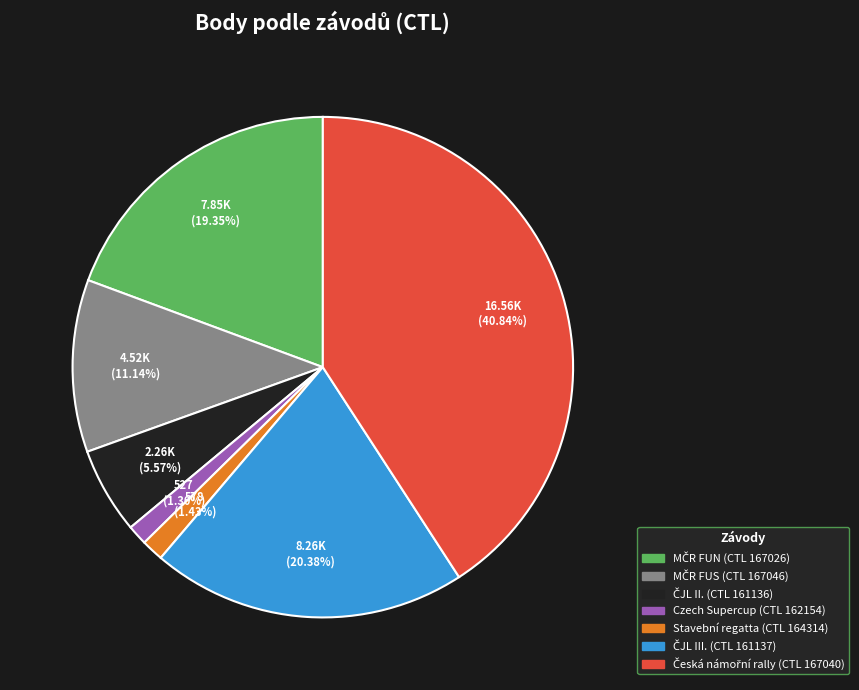

Count the number of slices in the pie.

7